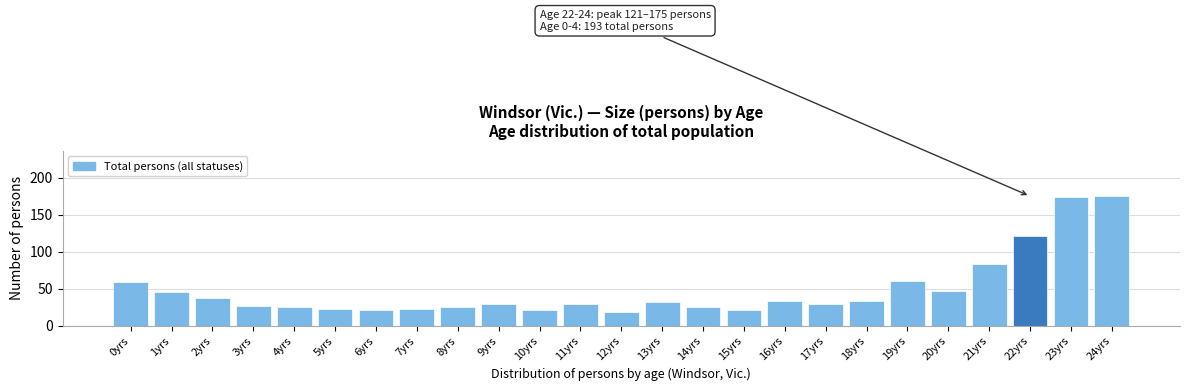

Reading left to right, list all the values displayed in this chart.

59	45	37	27	26	22	21	22	25	29	21	29	18	32	25	21	33	30	33	60	47	83	121	174	175